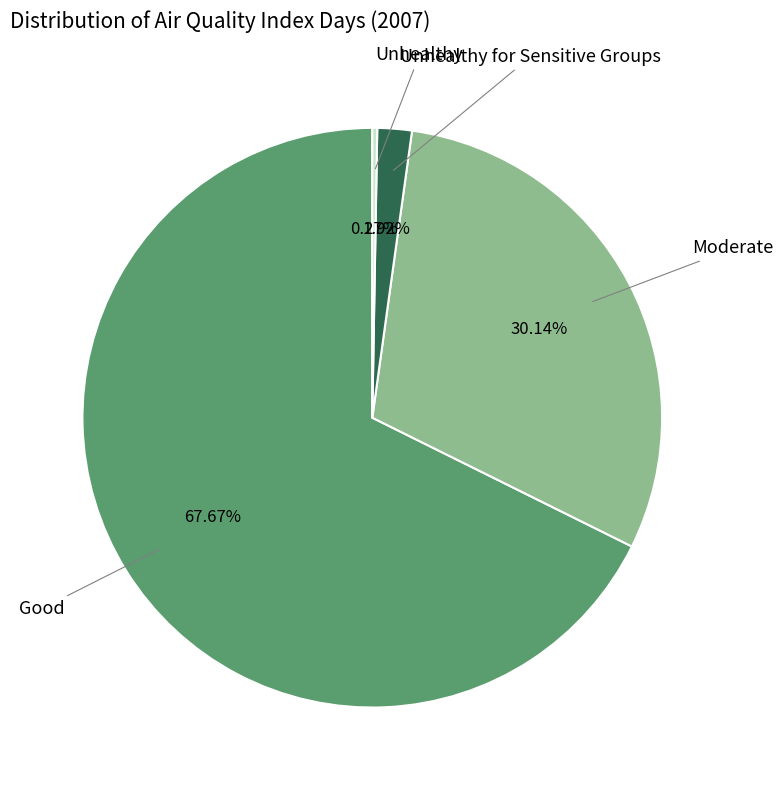

Is there a majority slice in this chart?

Yes